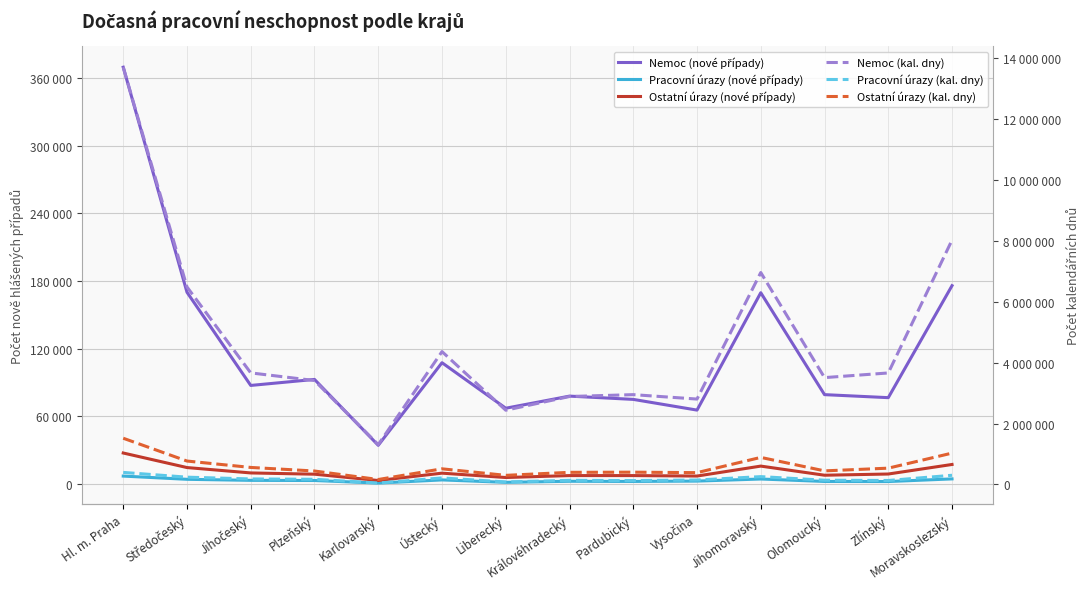

What position from the right is Královéhradecký?

7